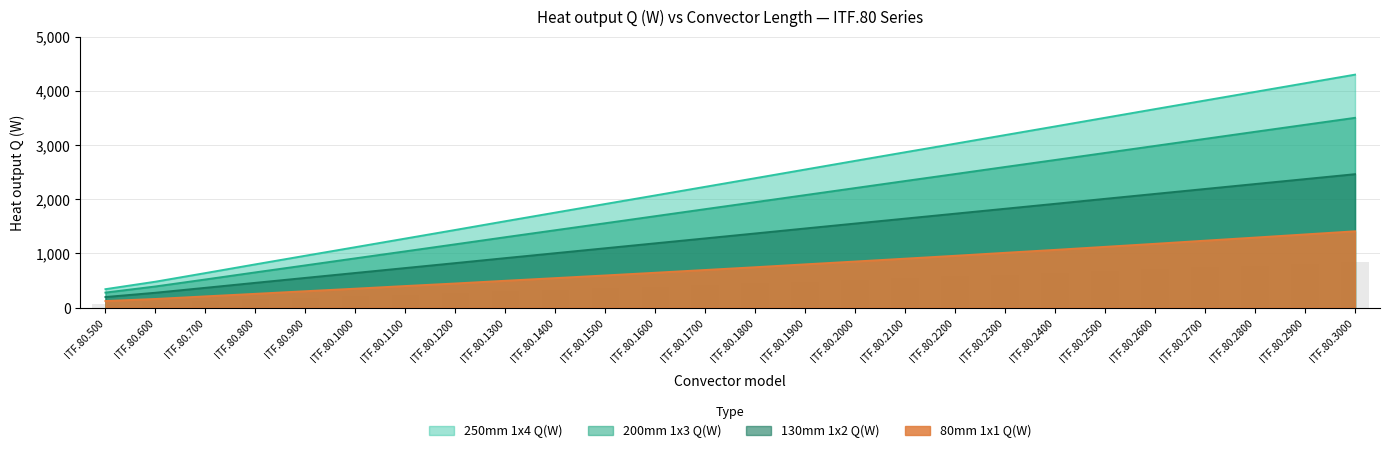

What is the value of the 80mm 1x1 Q(W) bar at the 9th from the left?

494